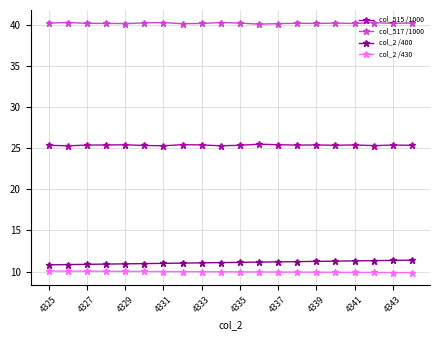

True or false: col_515 /1000 and col_517 /1000 cross at least once.

False